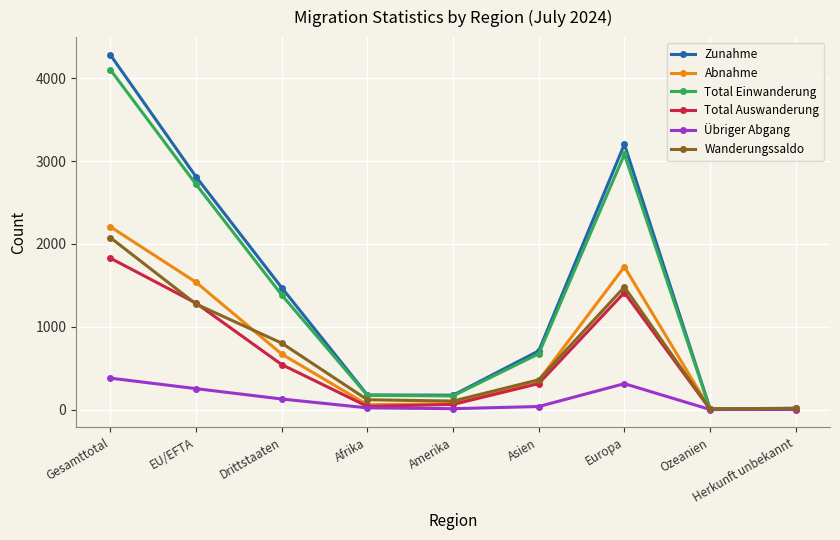

What is the greatest value displayed?

4283